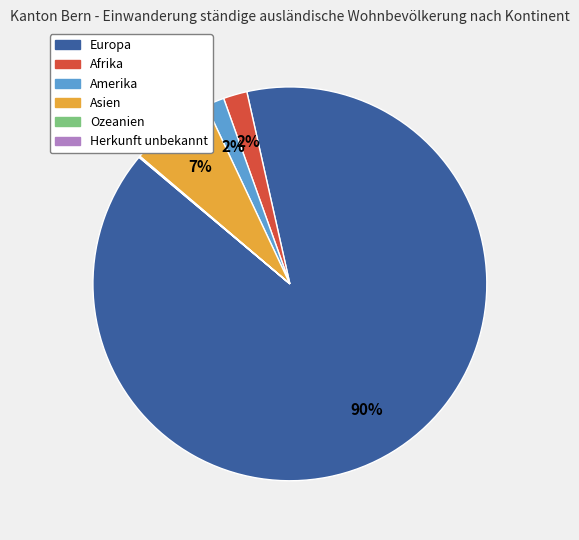

What is the largest slice in the pie chart?

Europa